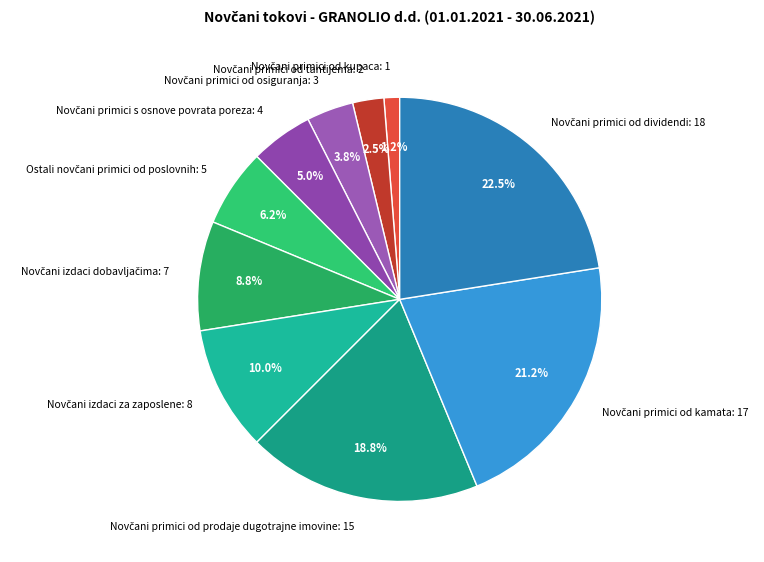

Is there any slice that represents more than half of the pie?

No